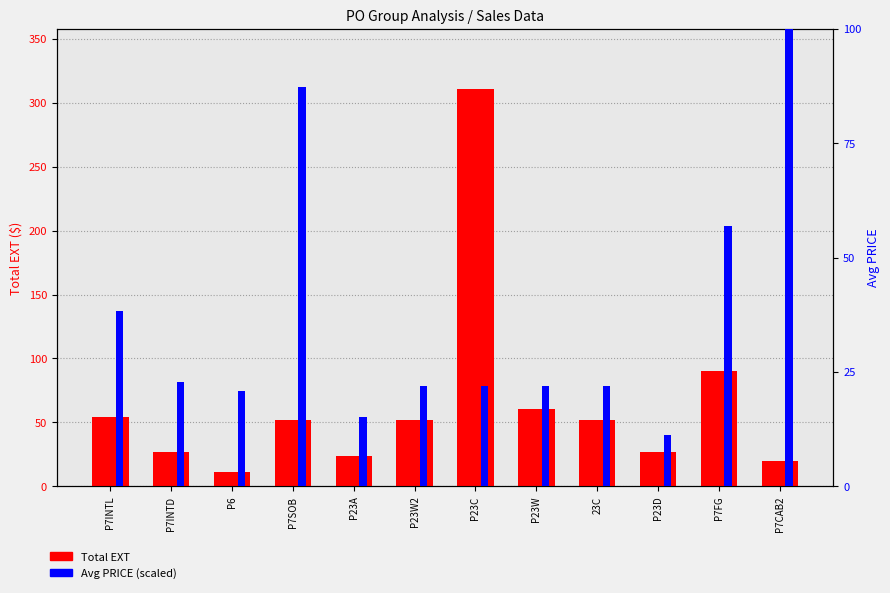

What position from the left is P6?

3